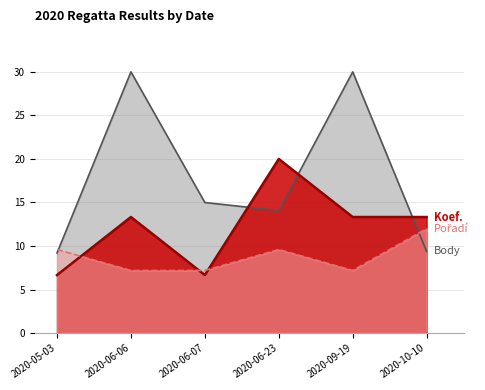

Does the chart display data point markers on the line(s)?

No